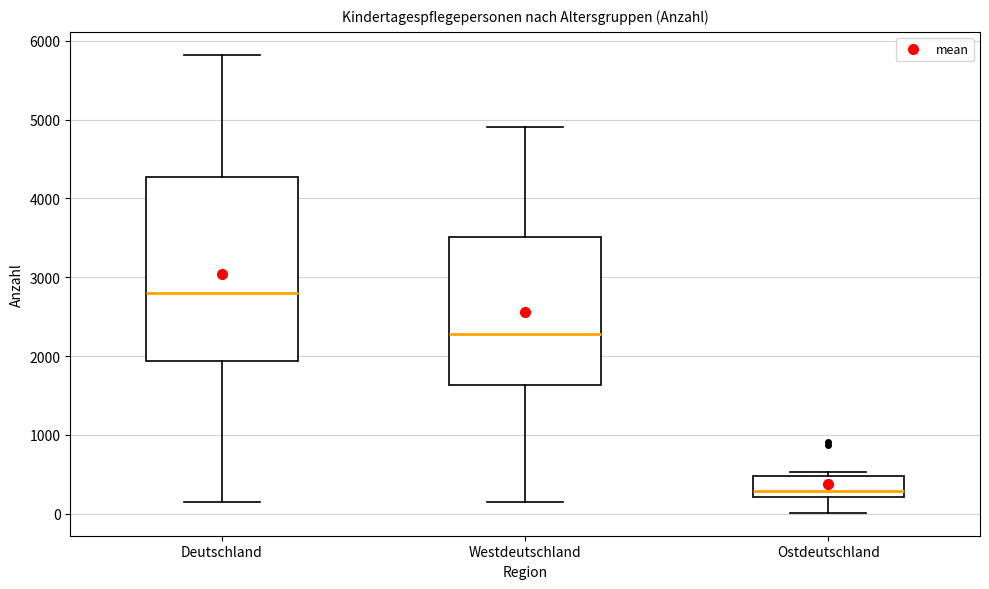

Which box is the tallest, from its lower edge to its upper edge?

Deutschland